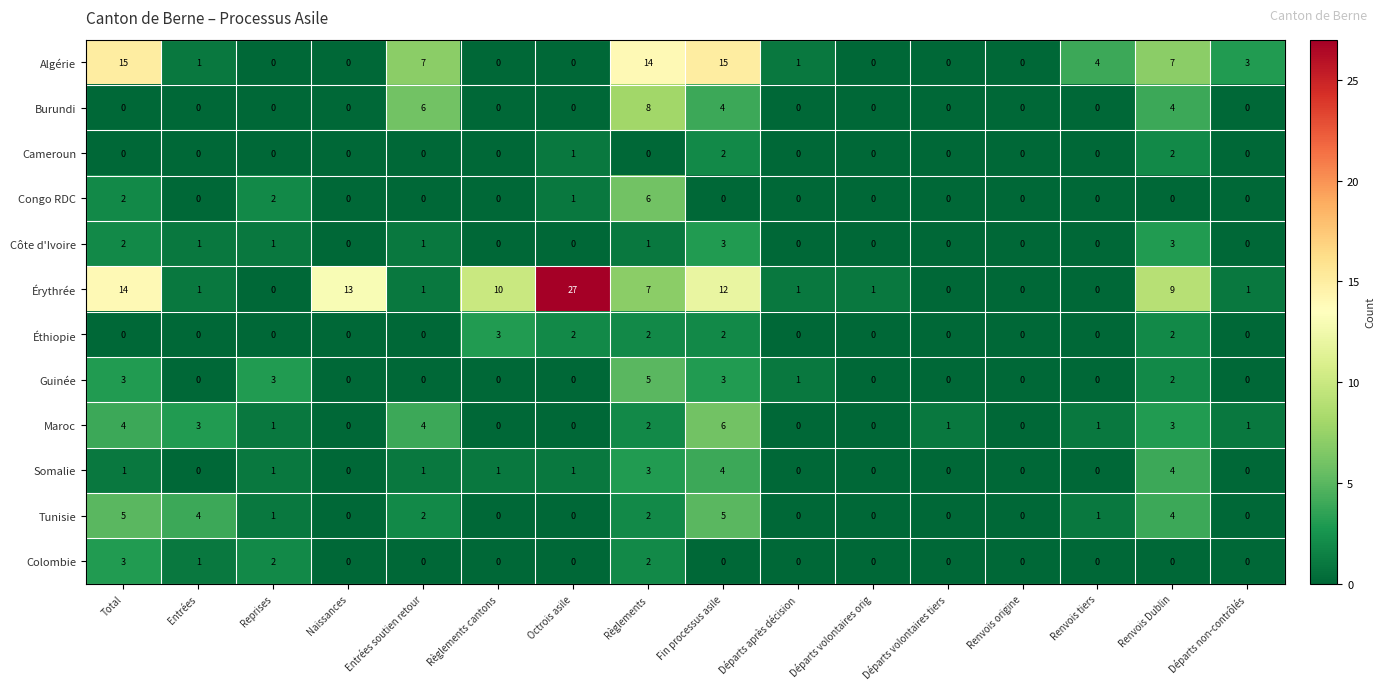

At which category does the chart reach its peak across all series?

Octrois asile